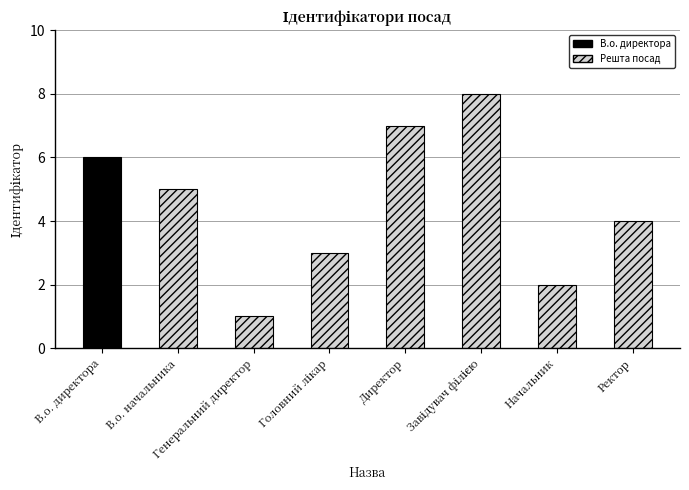

What position from the right is Начальник?

2